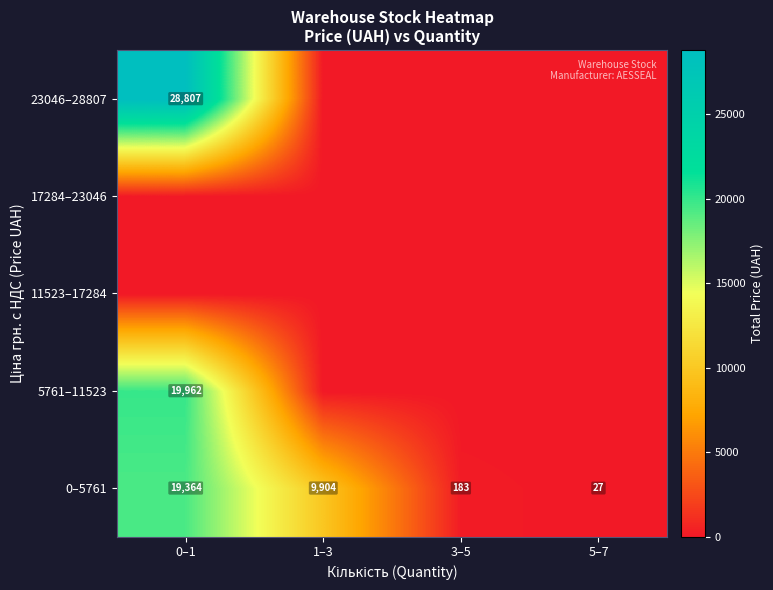

What is the approximate value of 0–5761 at 0–1, to the nearest 50?

19350